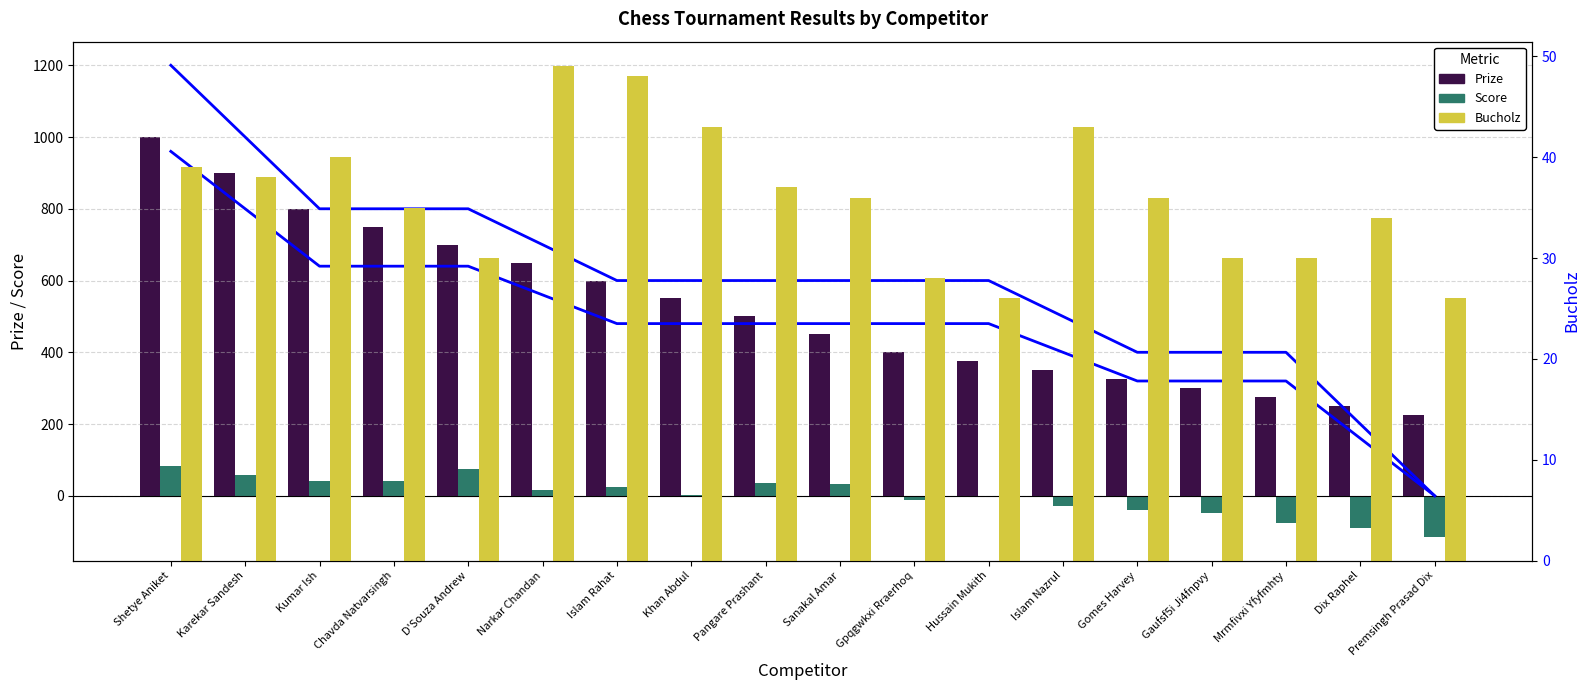

Read the Points (scaled) value at D'Souza Andrew.

640